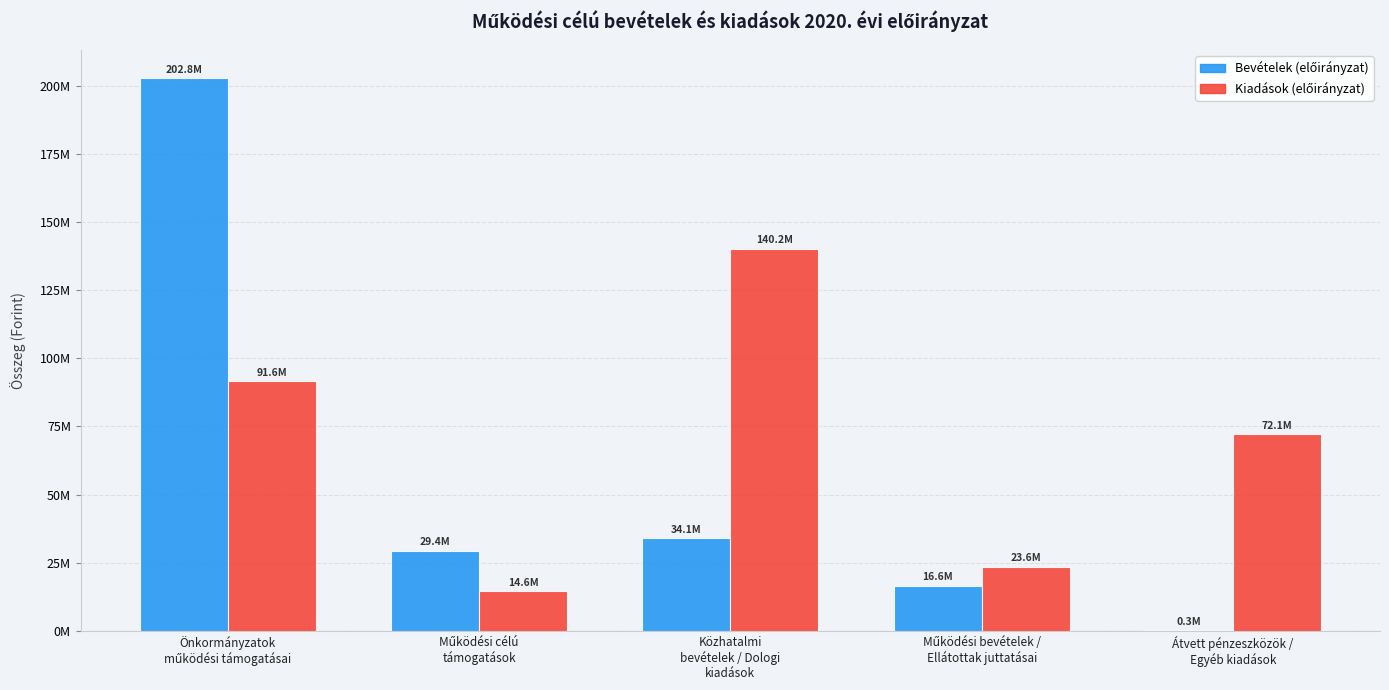

At how many categories does at least one series exceed 47044145?

3